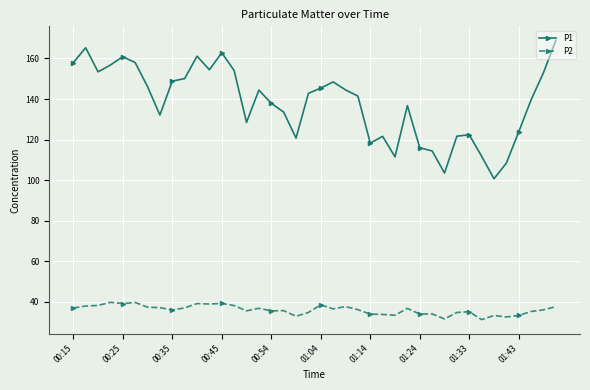

Which series has the largest total across all categories?

P1